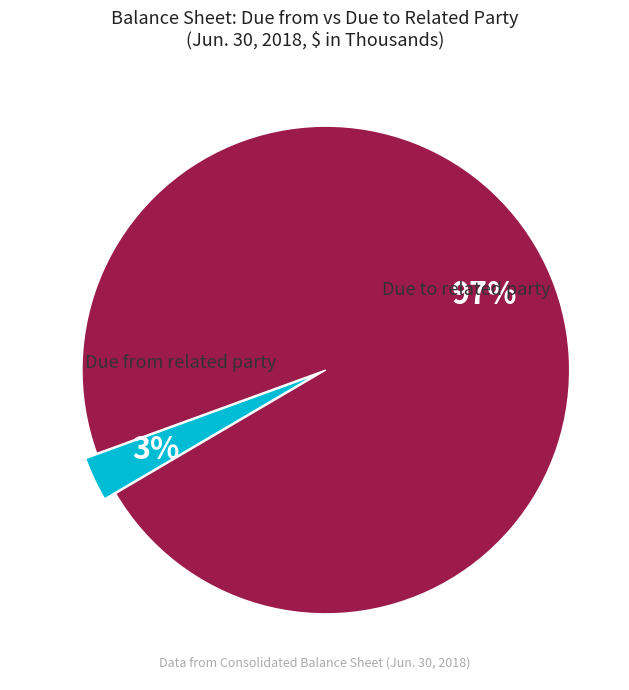

To the nearest percent, what is the combined percentage of Due from related party and Due to related party?

100%